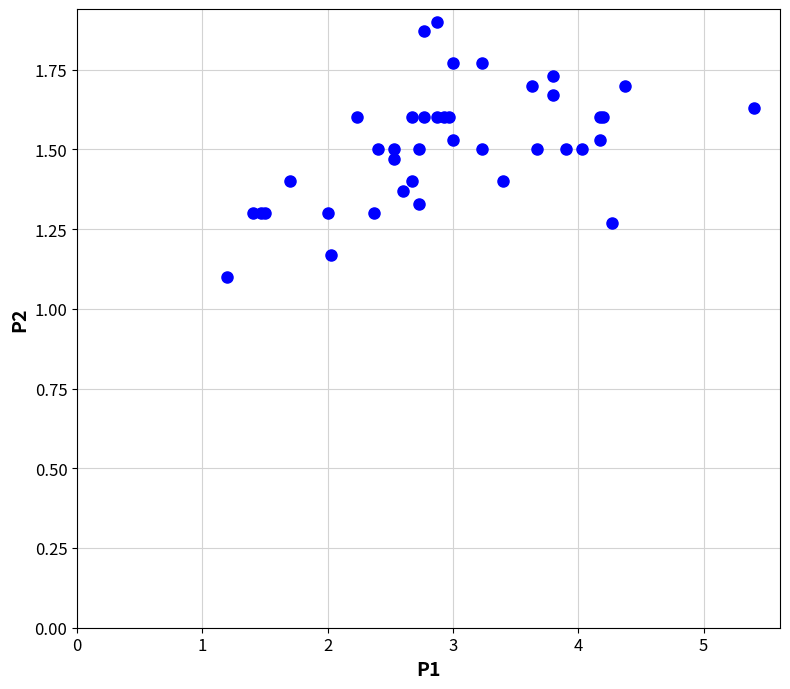

What Y value in the scatter plot is closest to 1?

1.1